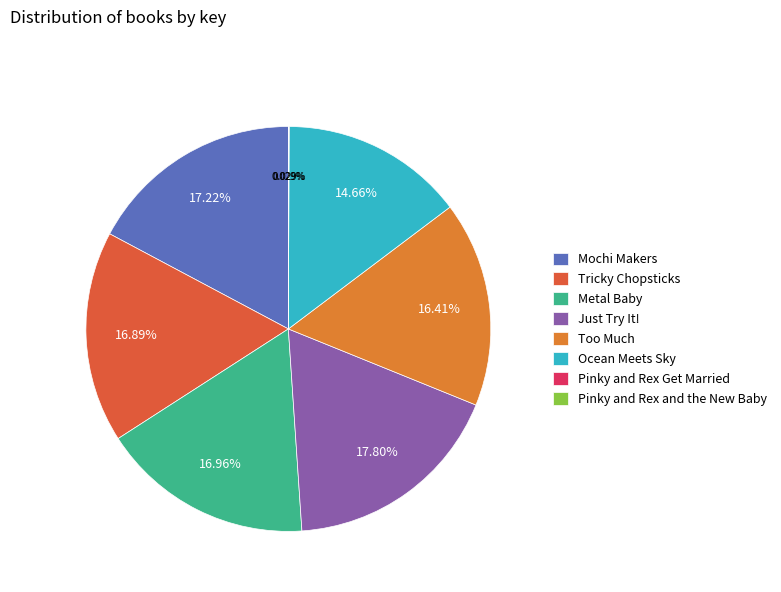

Does Too Much account for over 50% of the chart?

No